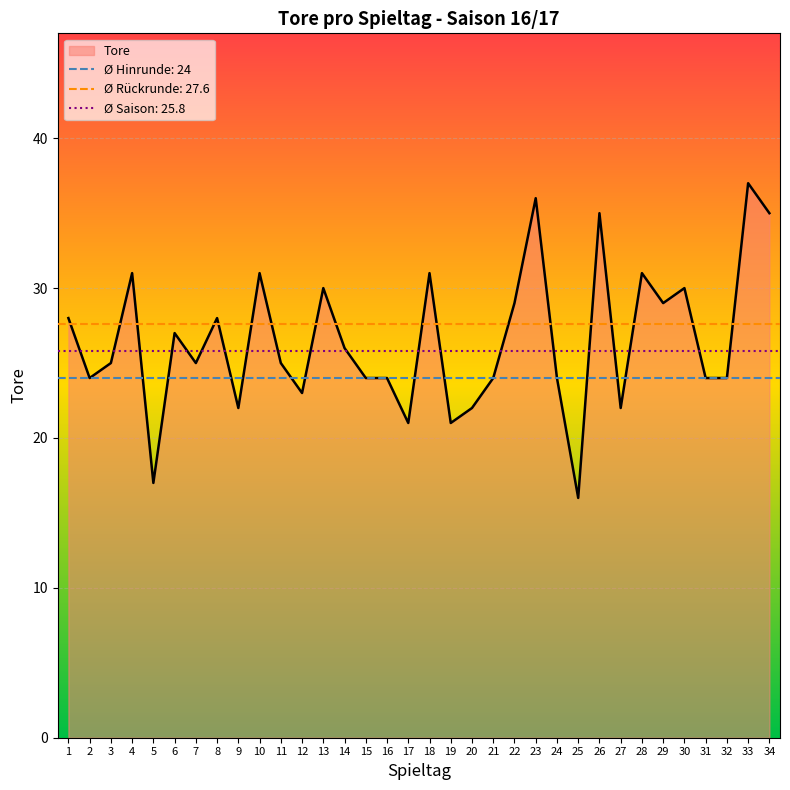

List the labels in order of value, largest first.

33, 23, 26, 34, 4, 10, 18, 28, 13, 30, 22, 29, 1, 8, 6, 14, 3, 7, 11, 2, 15, 16, 21, 24, 31, 32, 12, 9, 20, 27, 17, 19, 5, 25